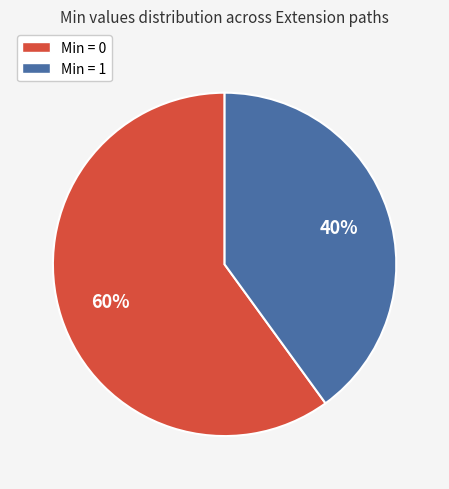

Does Min = 0 account for over 50% of the chart?

Yes